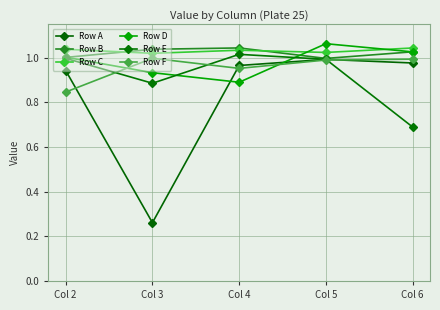

What is the sum of all Row E values?

4.6